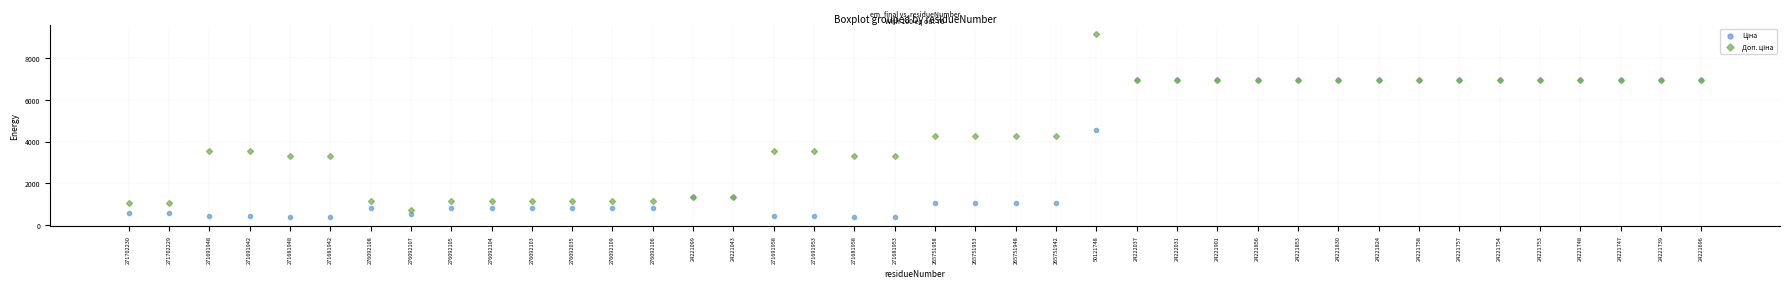

Across all series, what Y value is closest to 4770?

4561.9